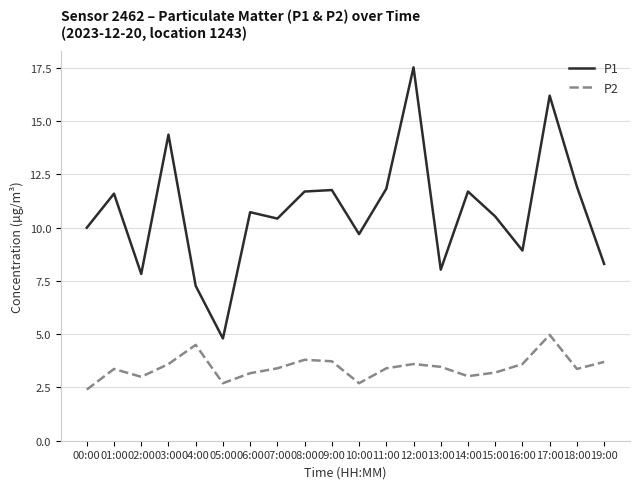

What is the difference between the highest and lowest values at 17:00?

11.2